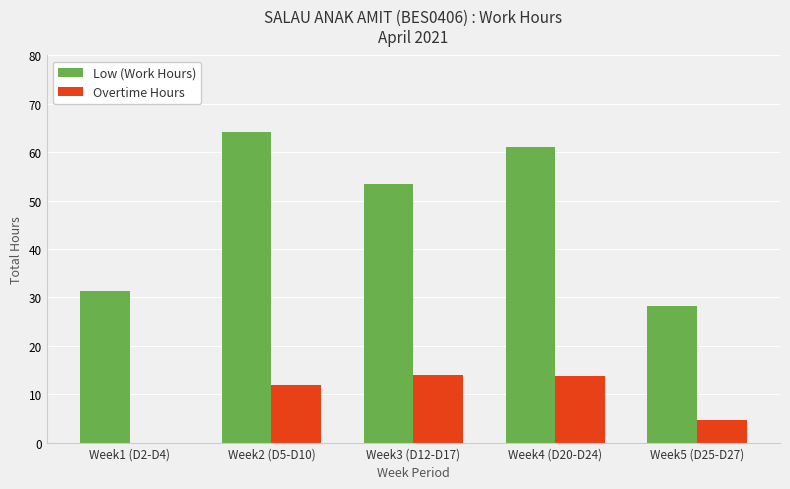

Does the chart contain stacked bars?

No